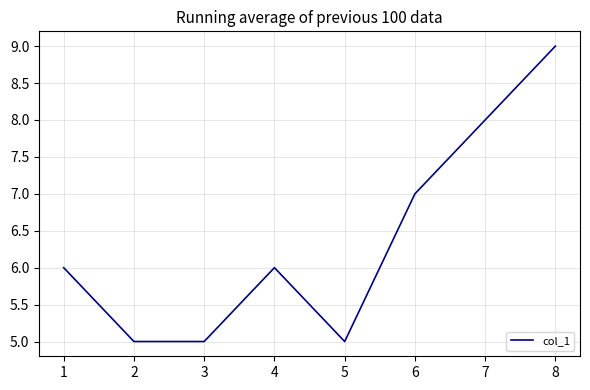

What is the difference between the maximum and minimum values?

4